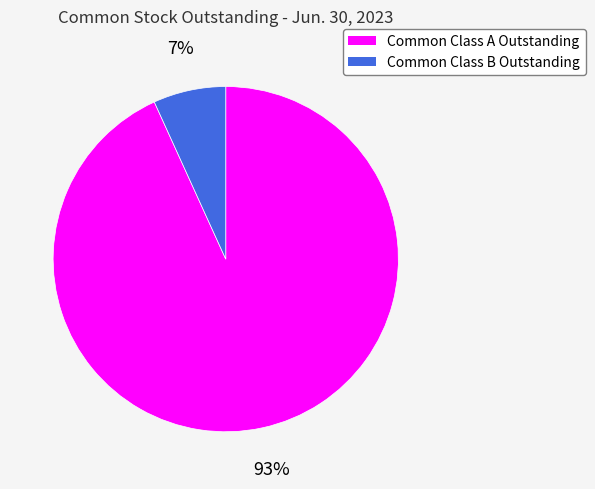

Rank the categories by value from highest to lowest.

Common Class A Outstanding, Common Class B Outstanding